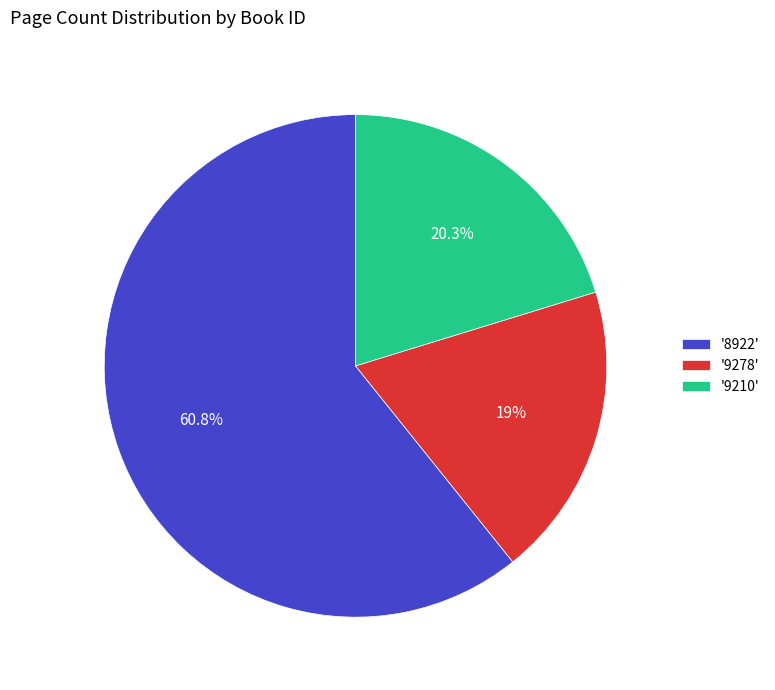

Rank the categories by value from lowest to highest.

'9278', '9210', '8922'